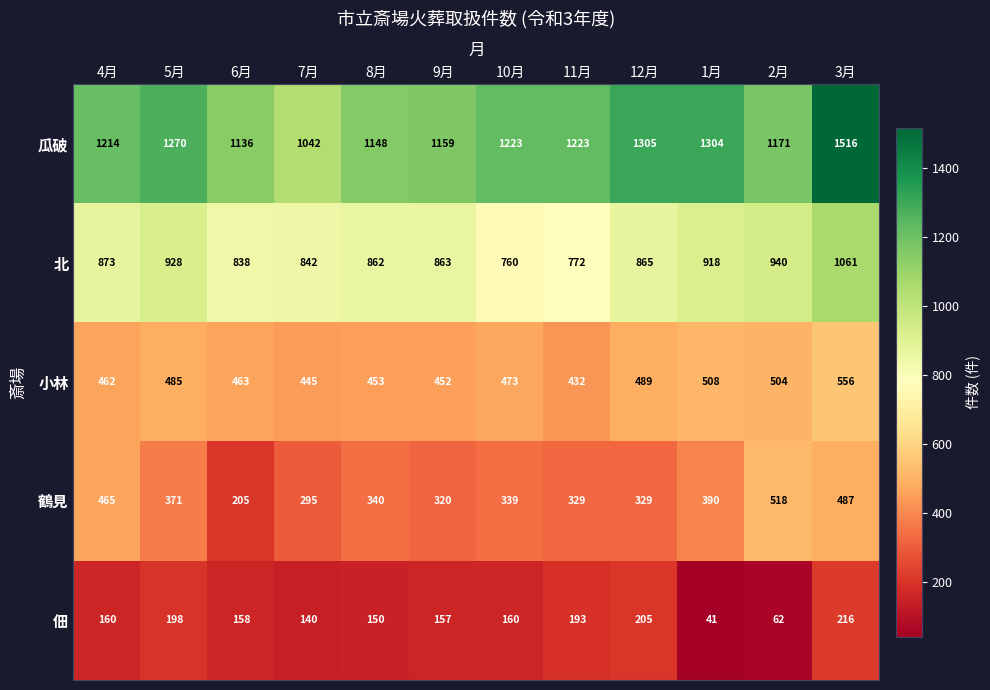

What is the total value across all series at 12月?

3193